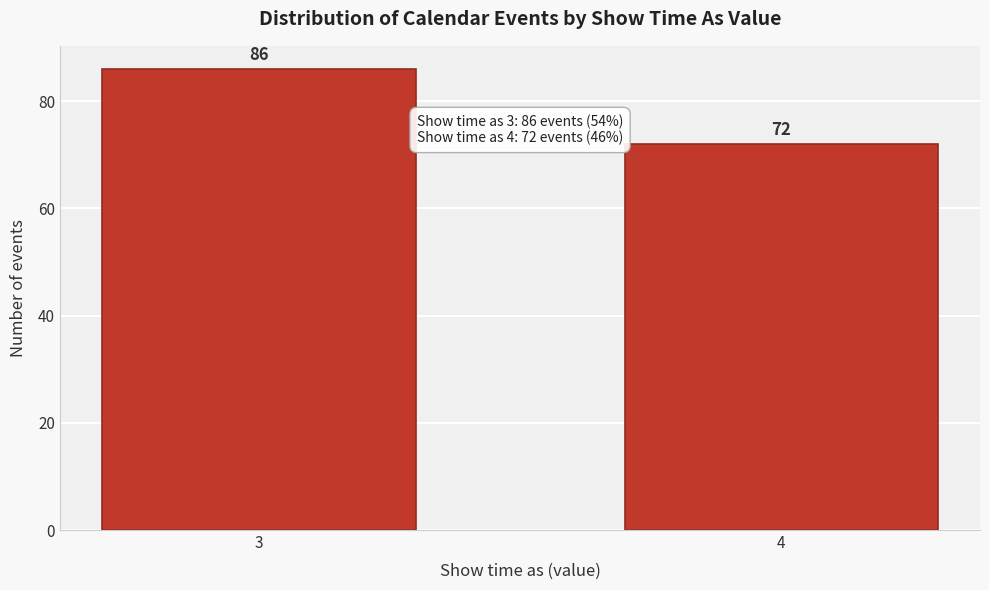

Reading left to right, transcribe all the data shown in this chart.

86	72